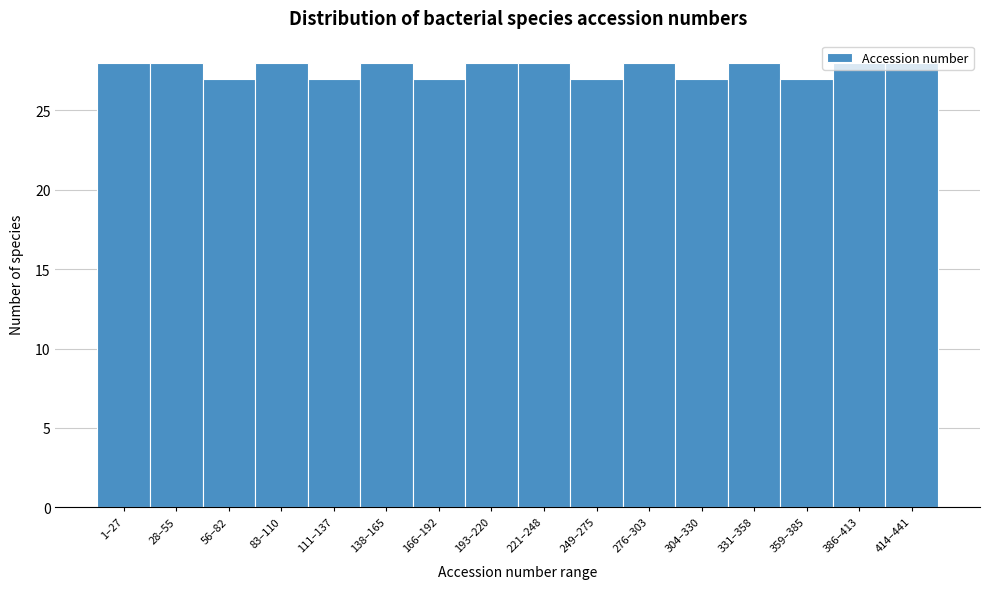

True or false: the data shows 40 at 111–137.

False